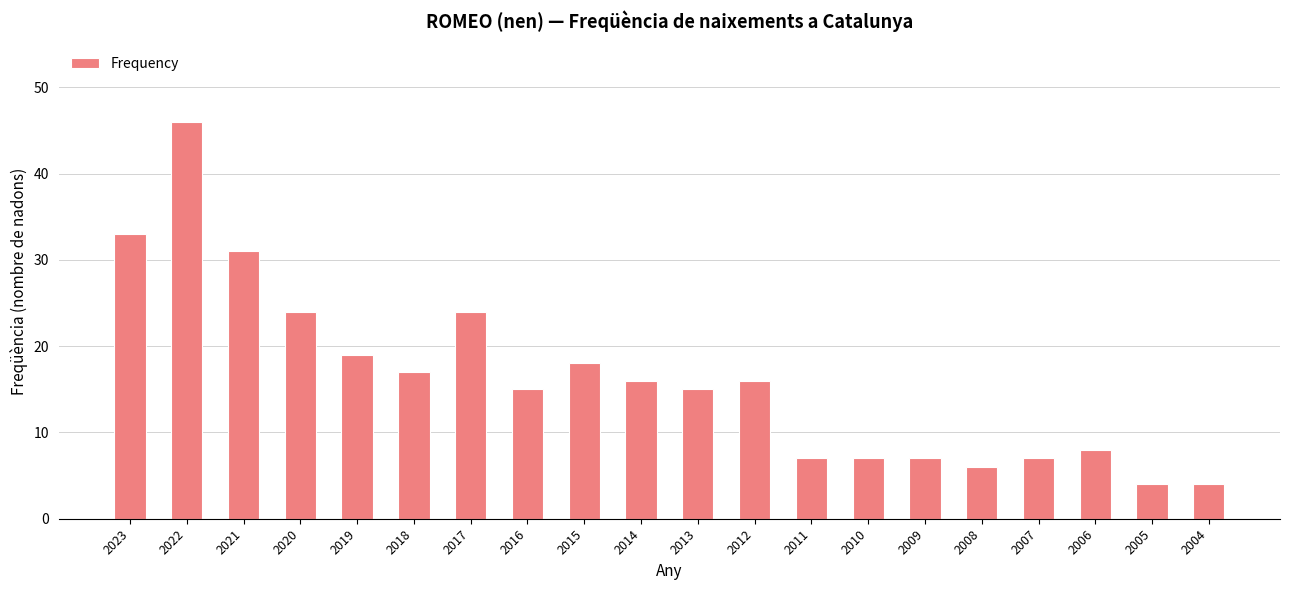

What is the average value?

16